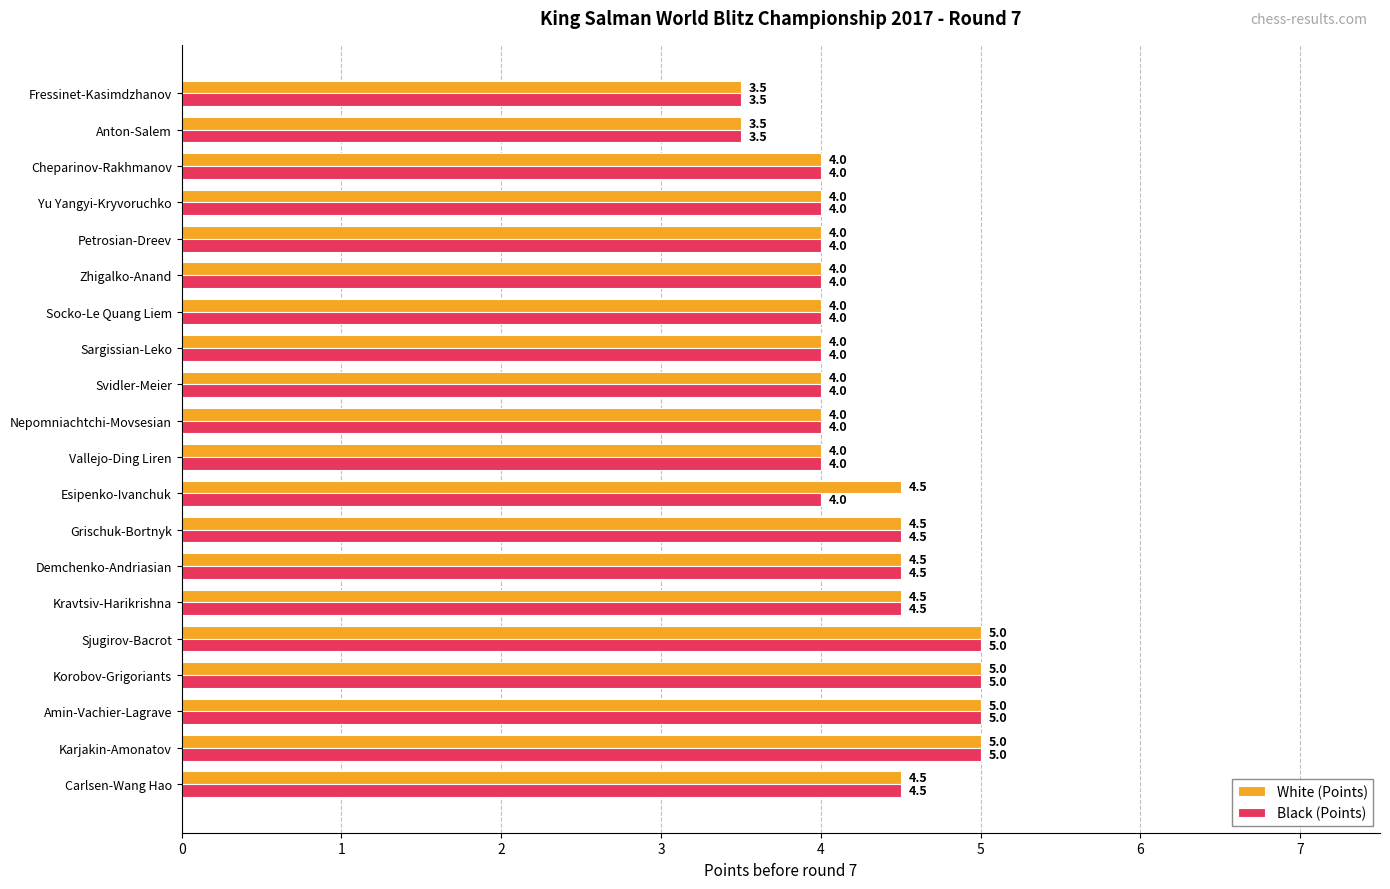

How many White (Points) values are between 4 and 5?

18